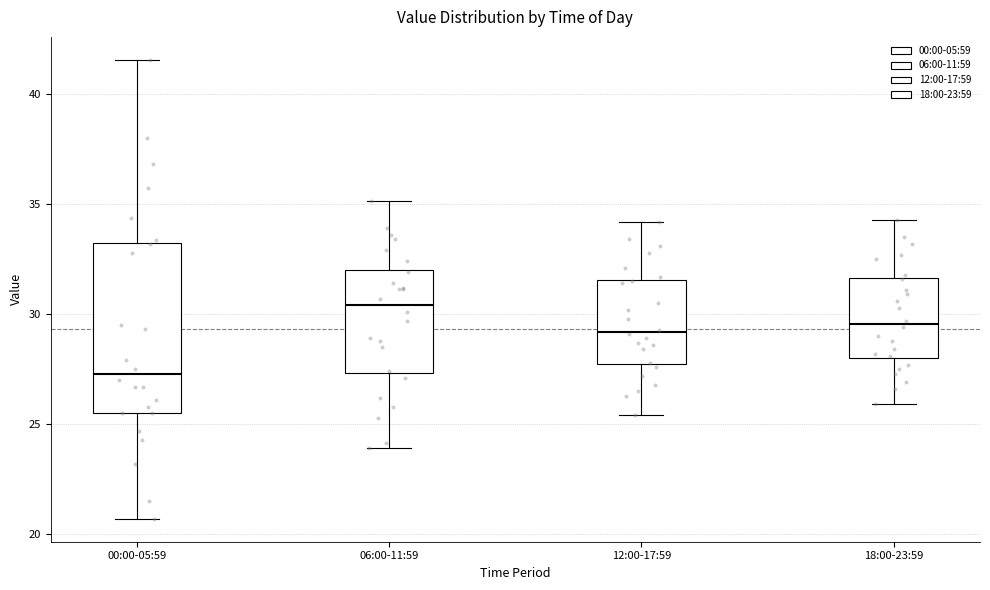

Which box has the highest median line?

06:00-11:59